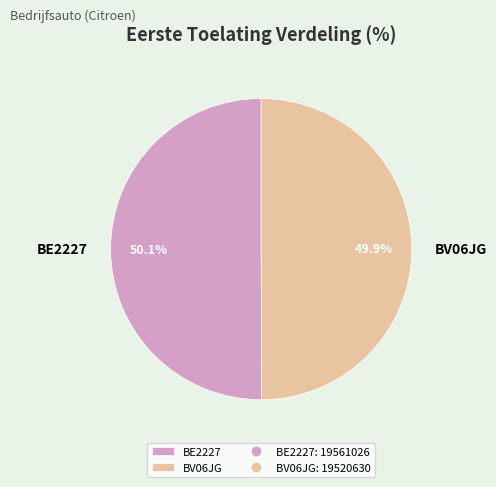

To the nearest percent, what portion does BE2227 represent?

50%